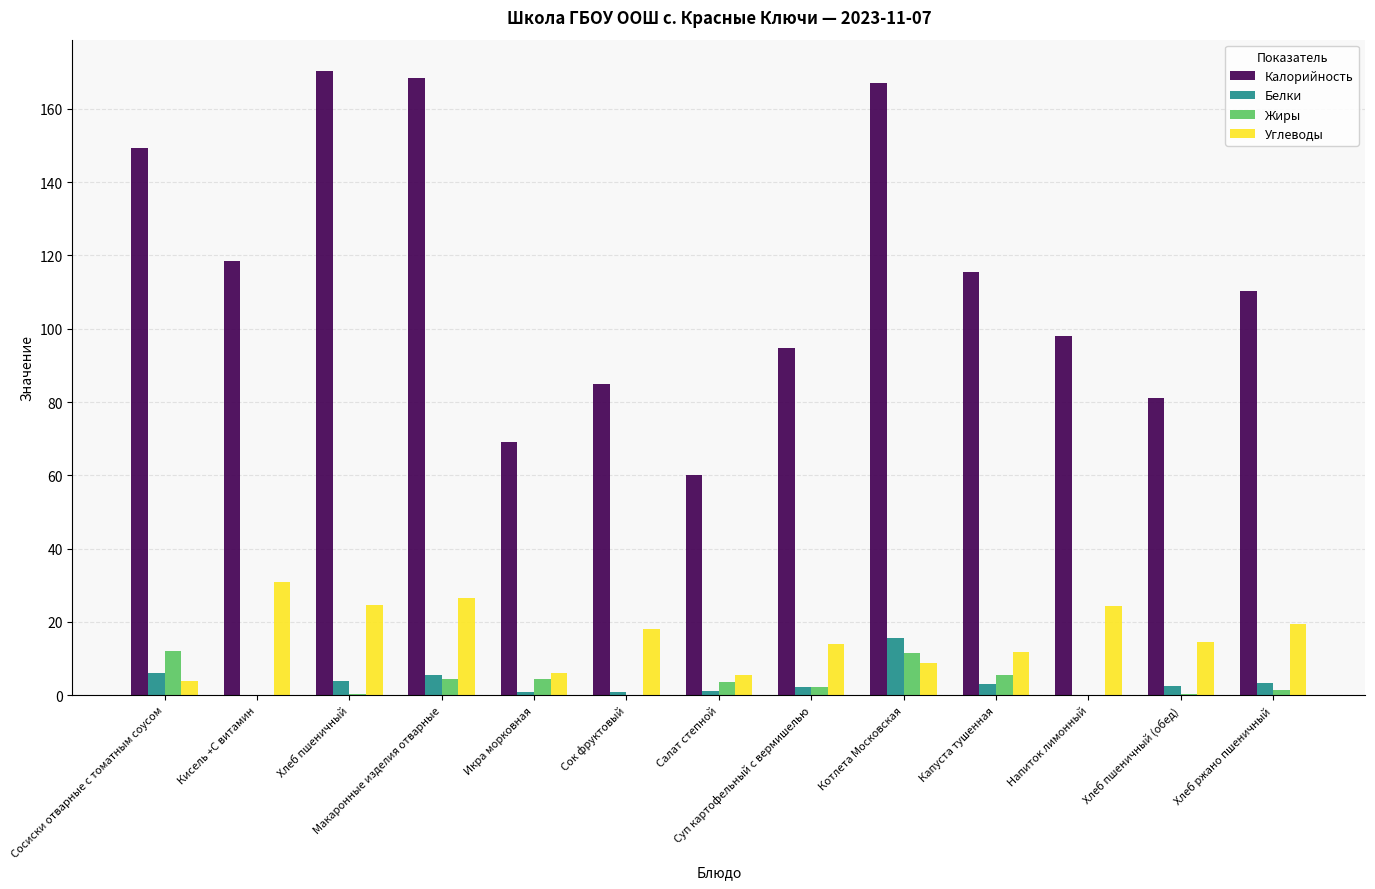

Is the value of Жиры at Напиток лимонный greater than the value of Белки at Сосиски отварные с томатным соусом?

No